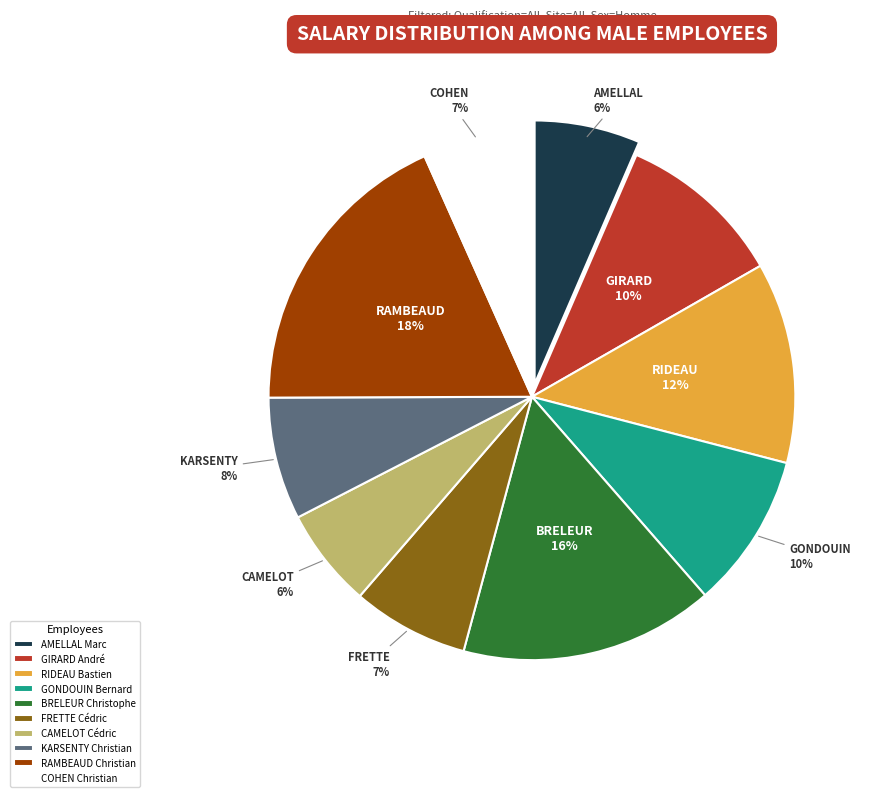

Which slice is the largest?

RAMBEAUD Christian